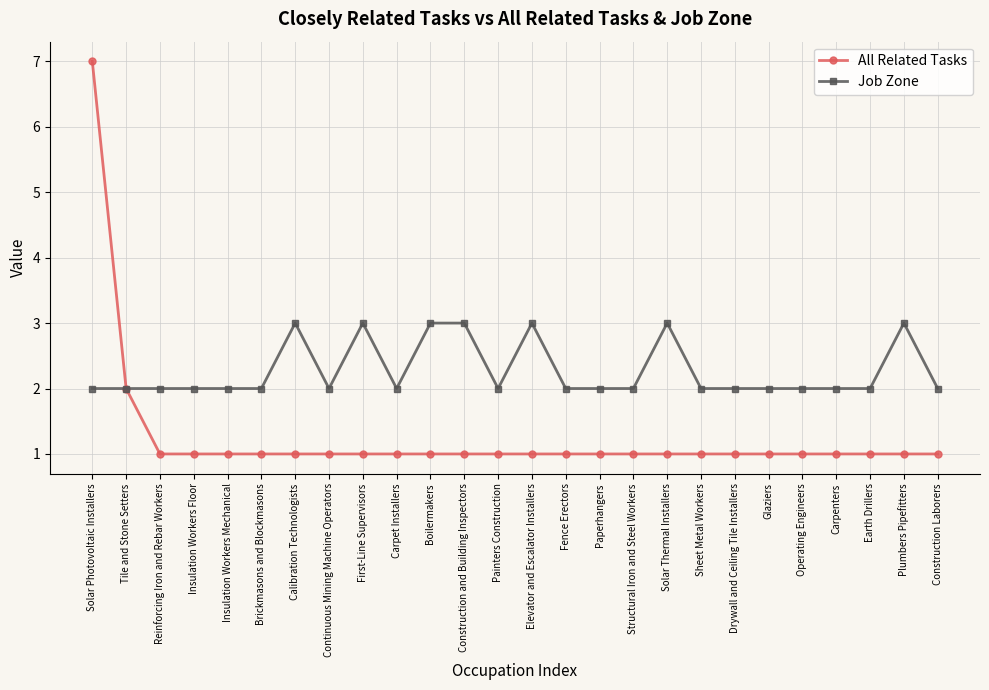

What is the value of the All Related Tasks point at the 10th from the left?

1